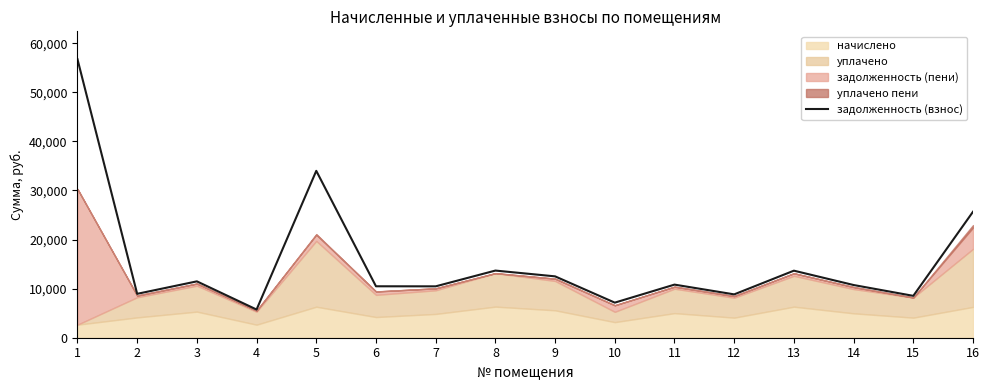

What is the change in value from 10 to 11?

+3673.2